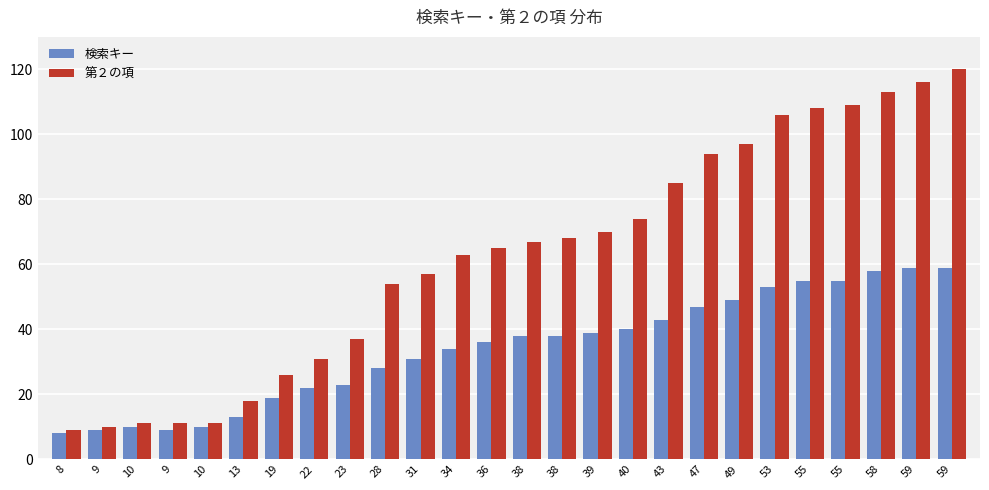

Count the number of data series in this chart.

2